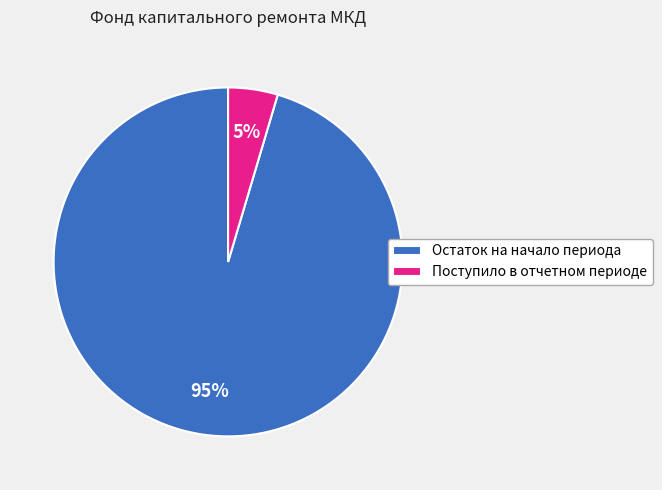

Combined, do Остаток на начало периода and Поступило в отчетном периоде account for over 50%?

Yes